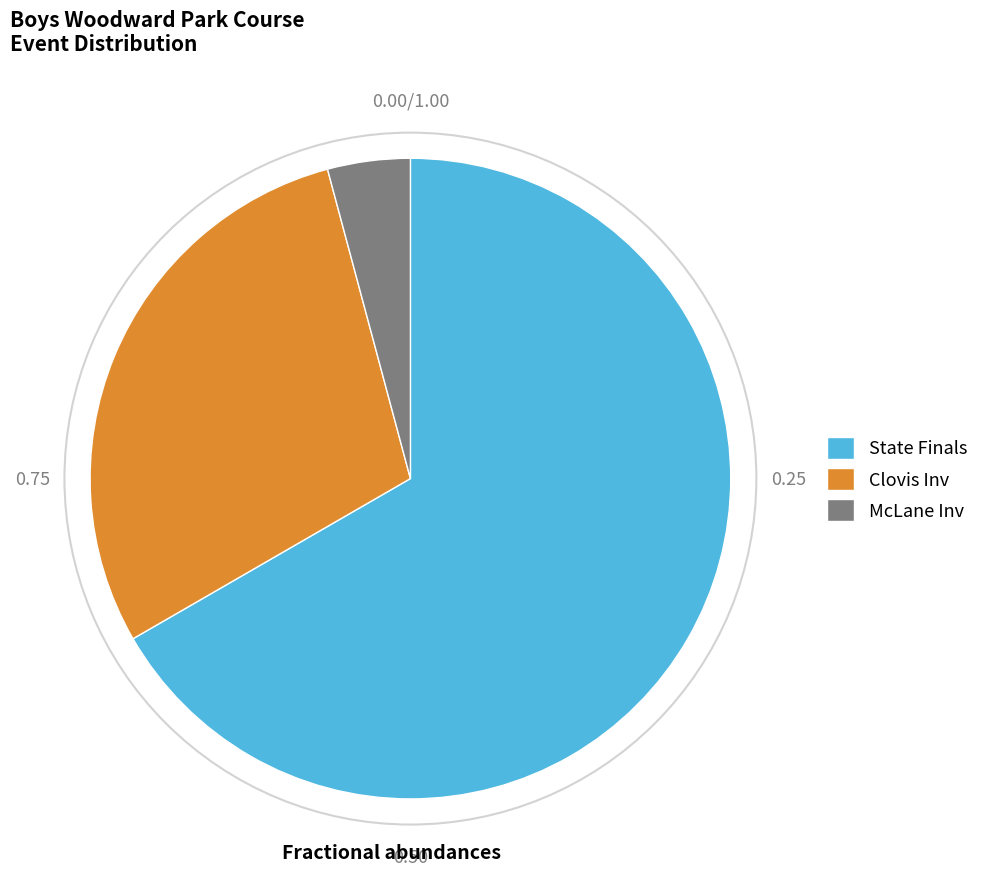

How many slices are in this pie chart?

3